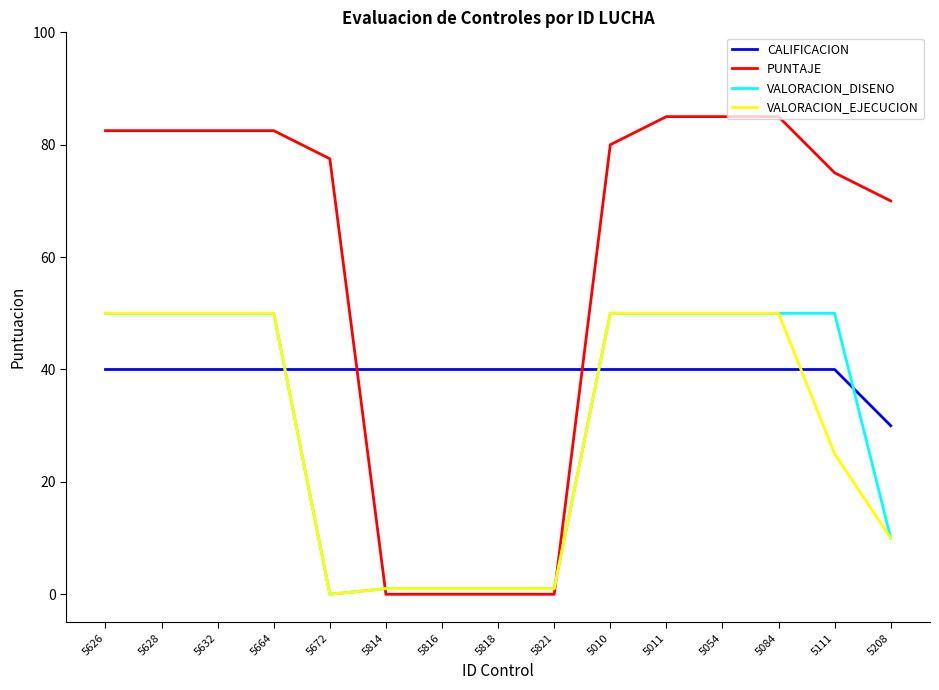

Is it true that VALORACION_EJECUCION equals 50.0 at 5010?

True